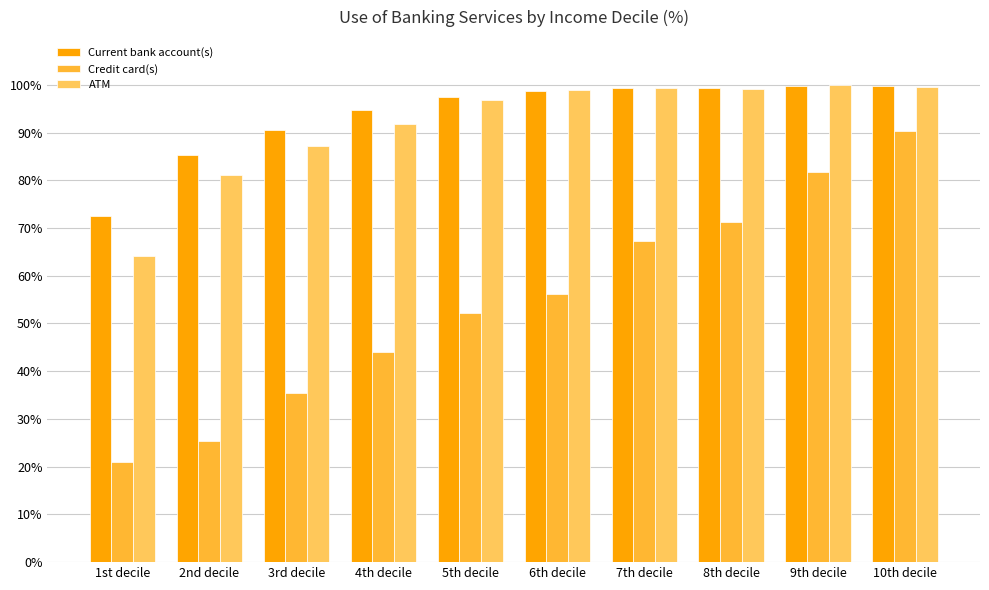

At which label does Current bank account(s) reach its minimum?

1st decile